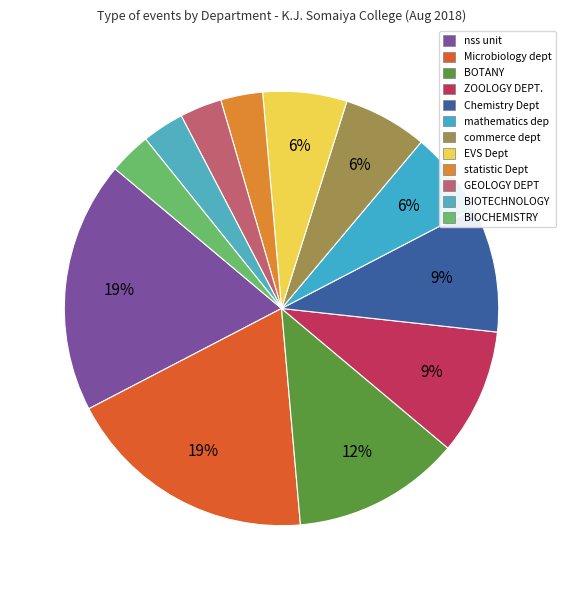

Which slice is the smallest?

statistic Dept